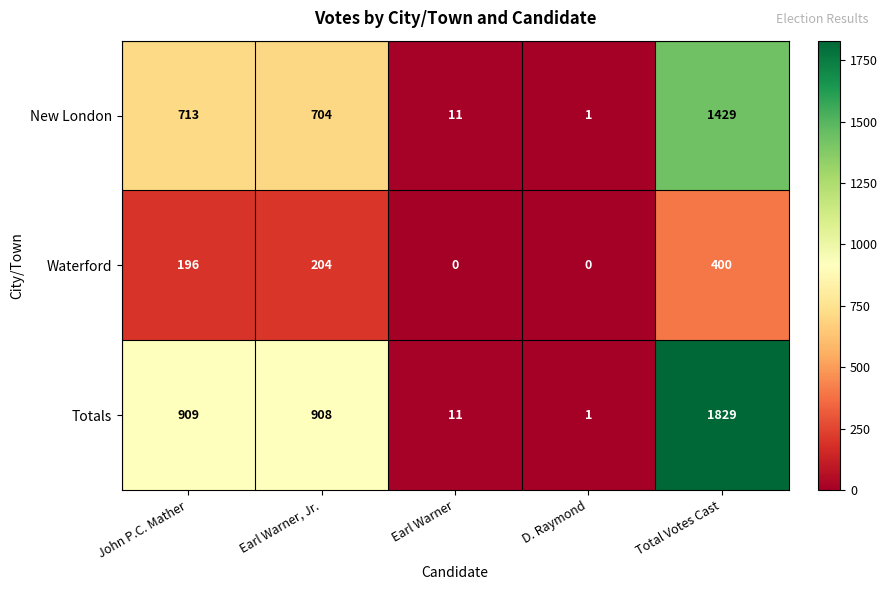

What is the maximum value for Totals?

1829